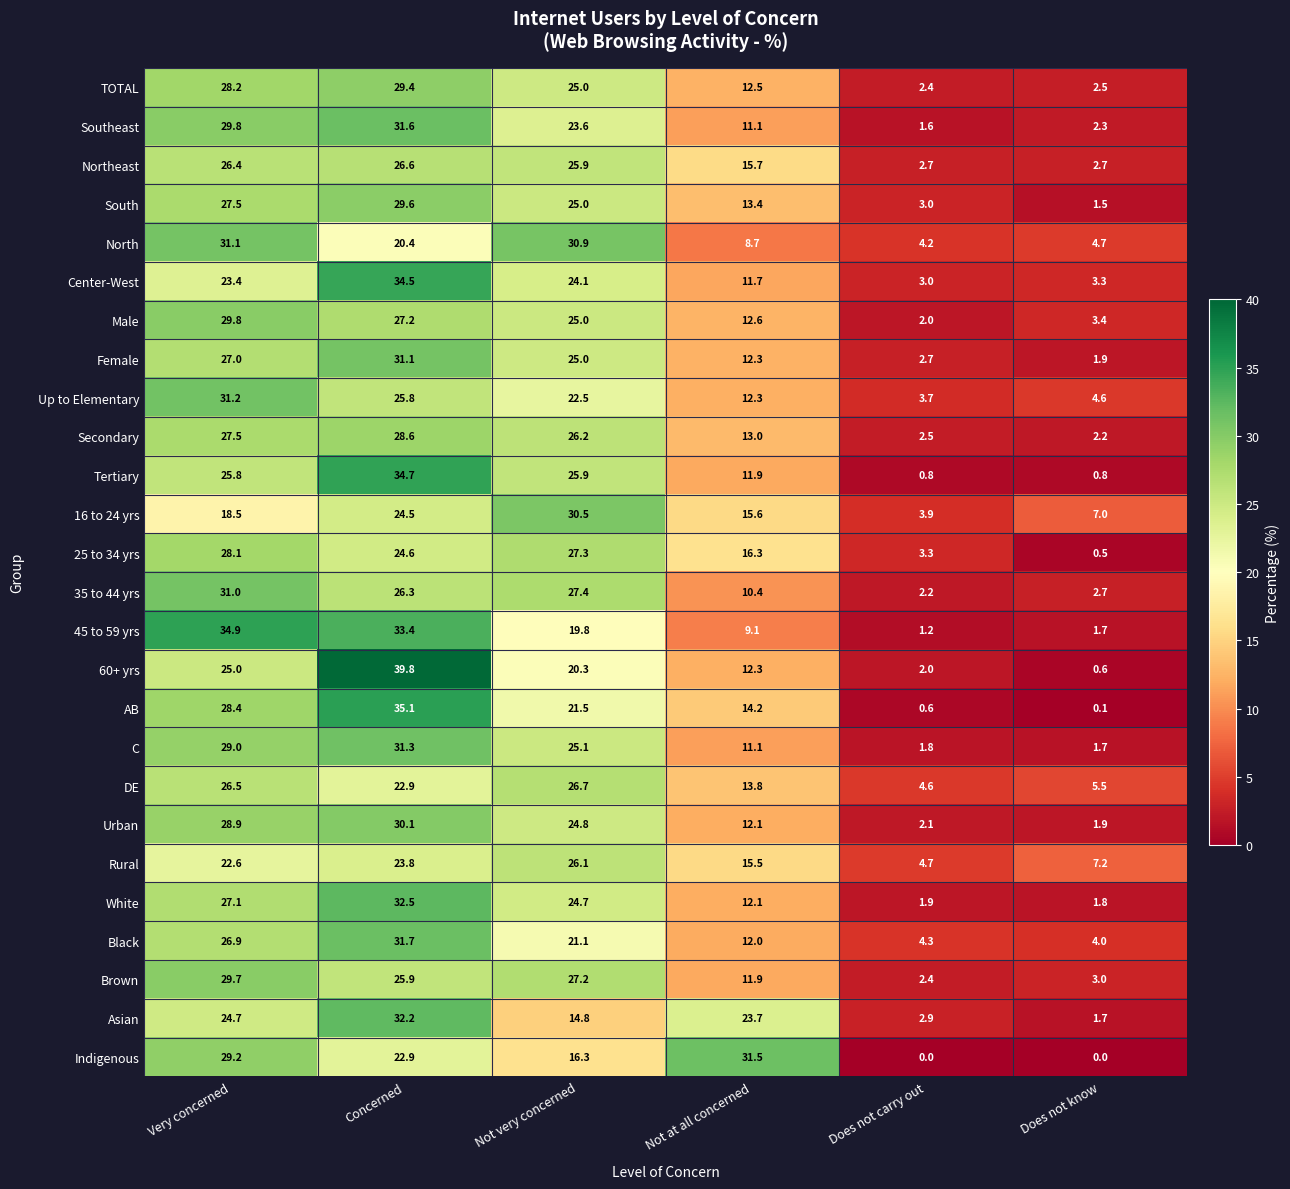

Where does the Rural series first go above 22?

Very concerned